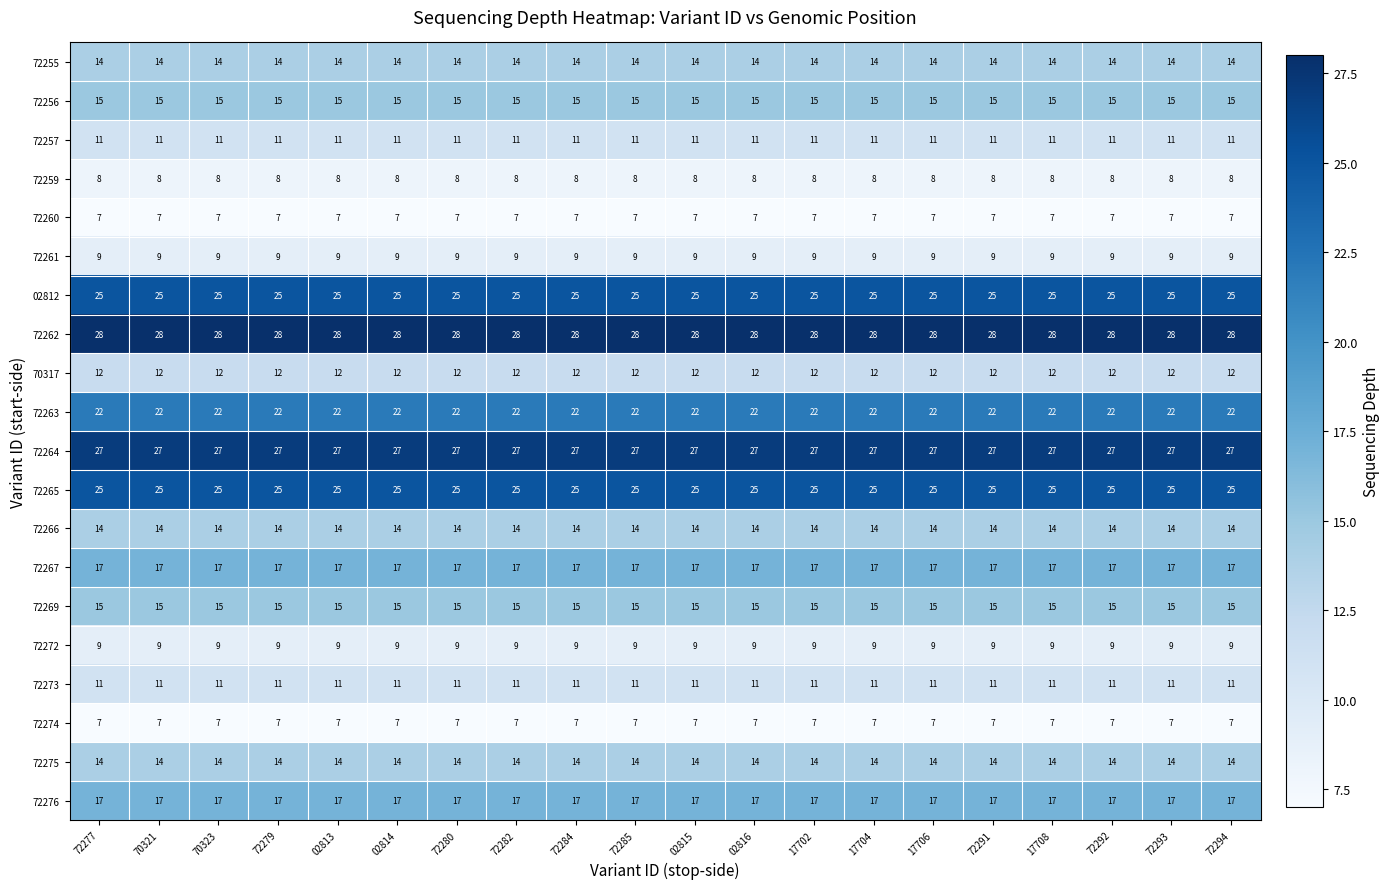

Which series has the largest total across all categories?

72262